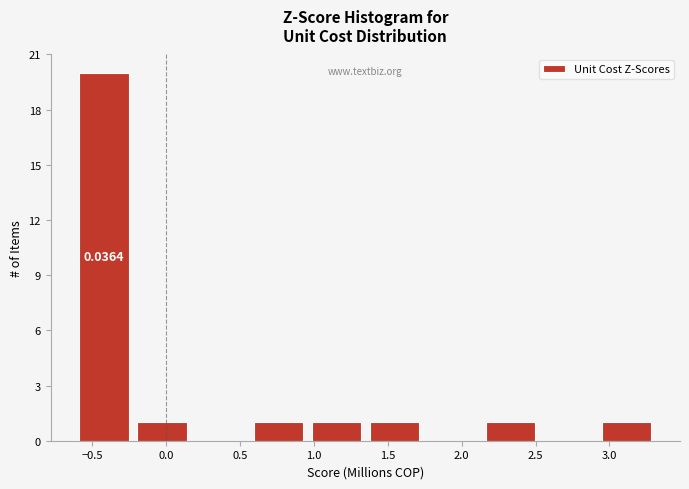

Over which range of the x-axis is the bar tallest?

-0.60 to -0.25